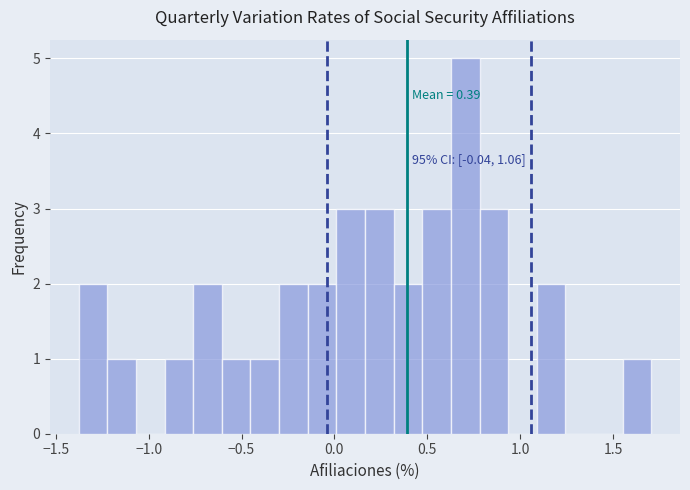

Read against the x-axis, roughly where is the centre of the tallest bar?

0.70